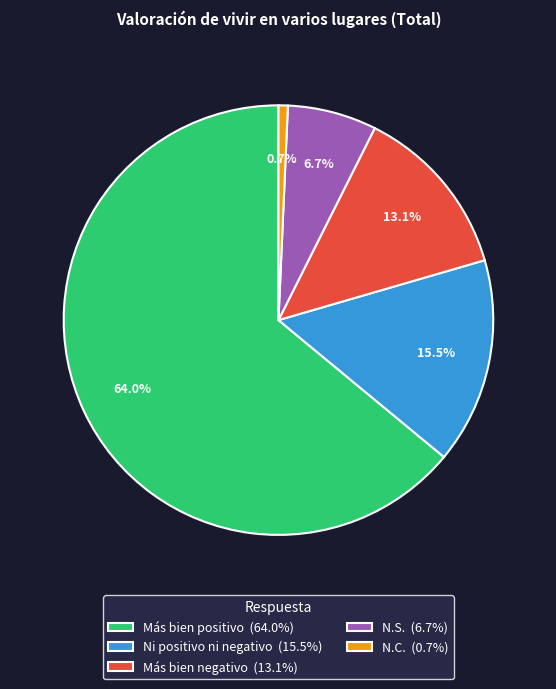

The N.S. slice represents 7% of the pie. True or false?

True